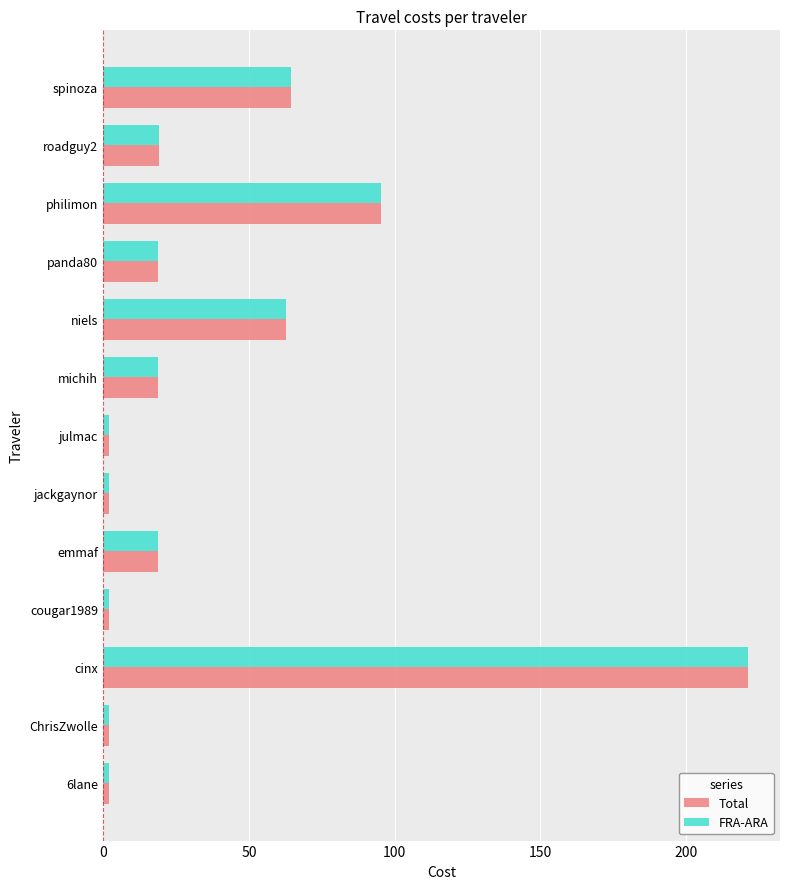

How many data points does each series have?

13